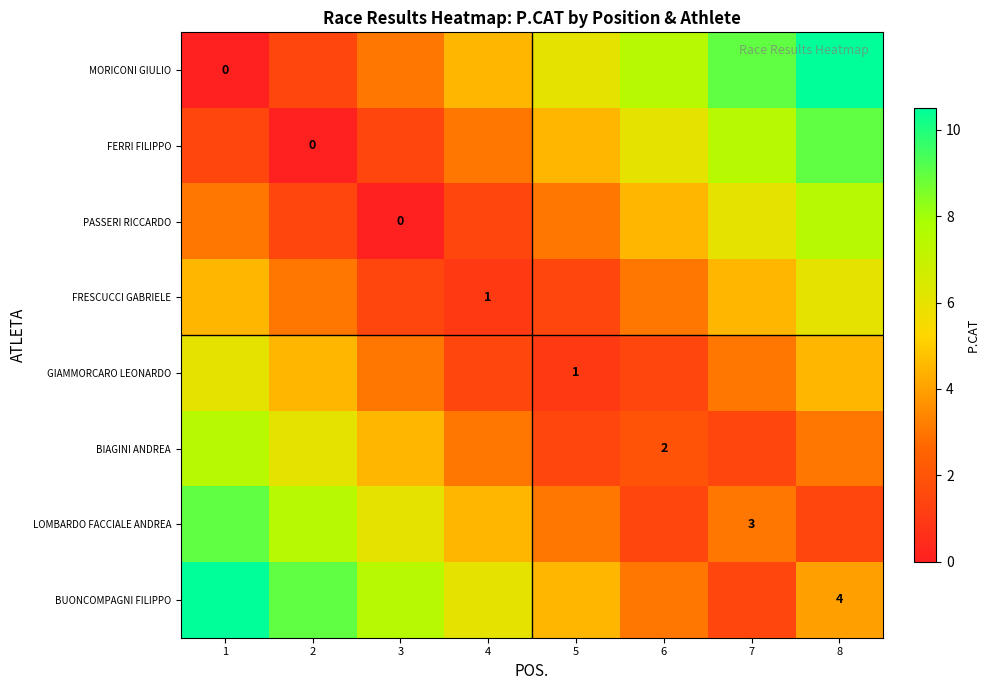

What is the average value of the MORICONI GIULIO series?

5.2